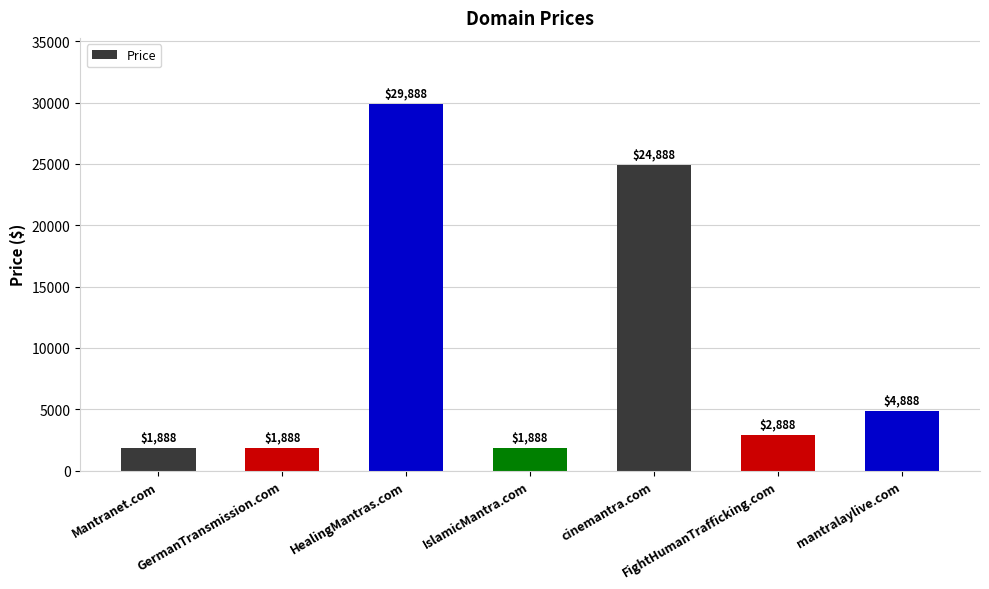

How many bars are there in total?

7